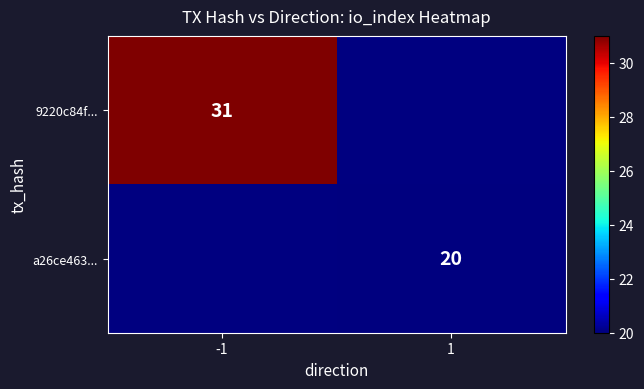

The a26ce463... series shows 20 at 1. True or false?

True